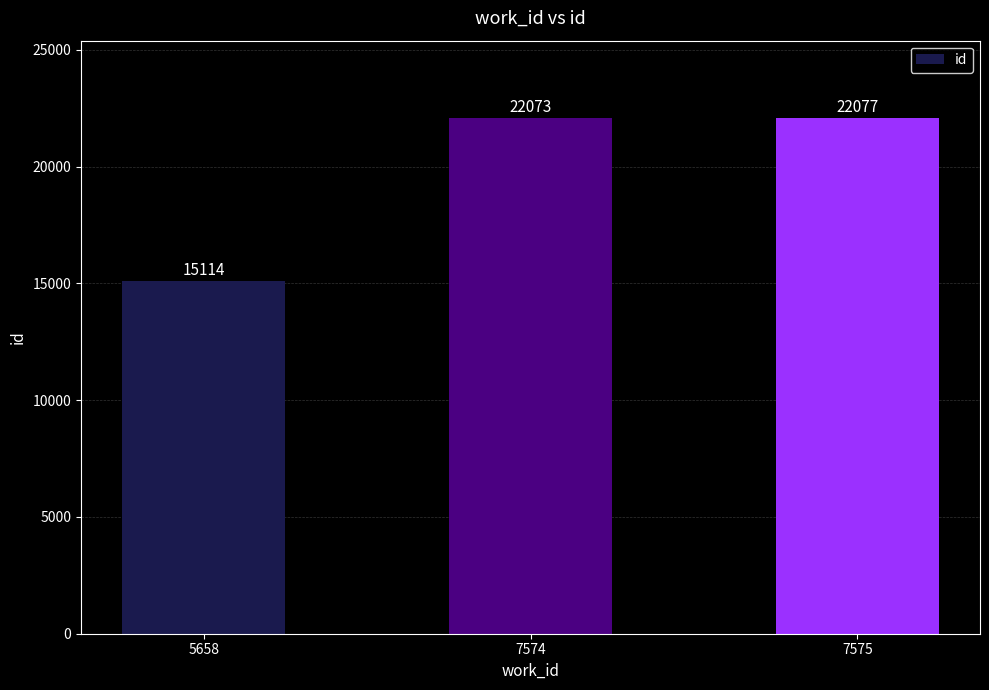

List the labels in order of value, largest first.

7575, 7574, 5658